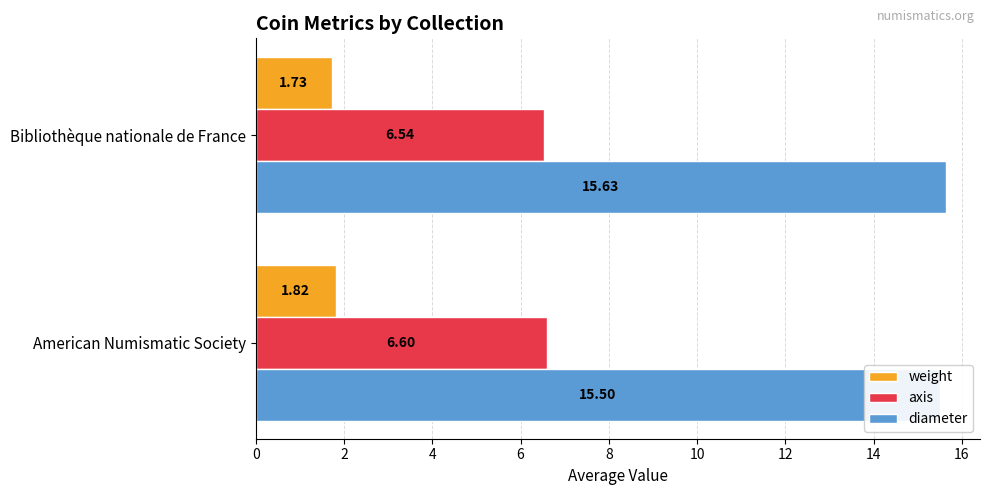

Rank the series by their average value, from highest to lowest.

diameter, axis, weight